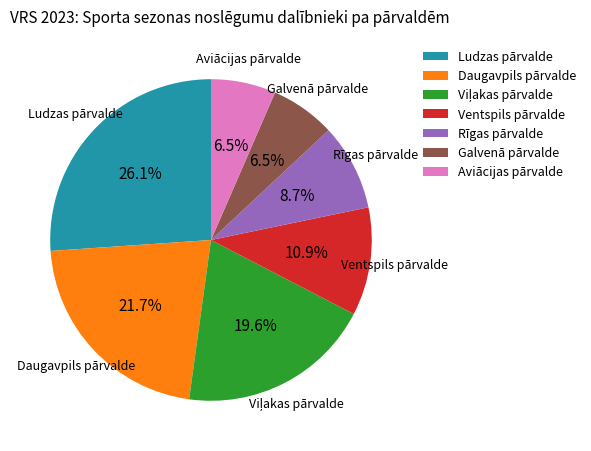

Which slice is the largest?

Ludzas pārvalde